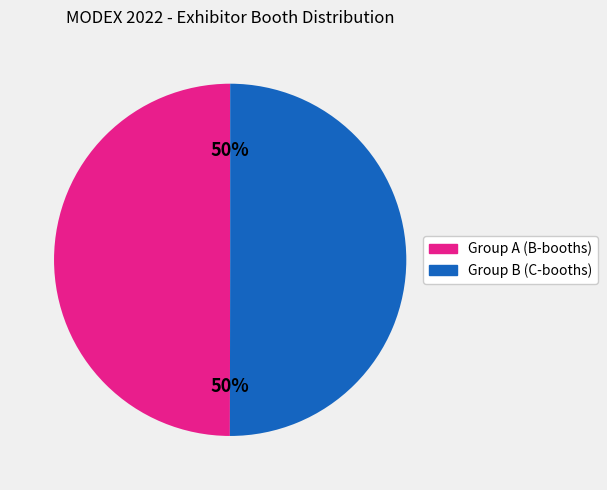

To the nearest percent, what is the average slice percentage?

50%